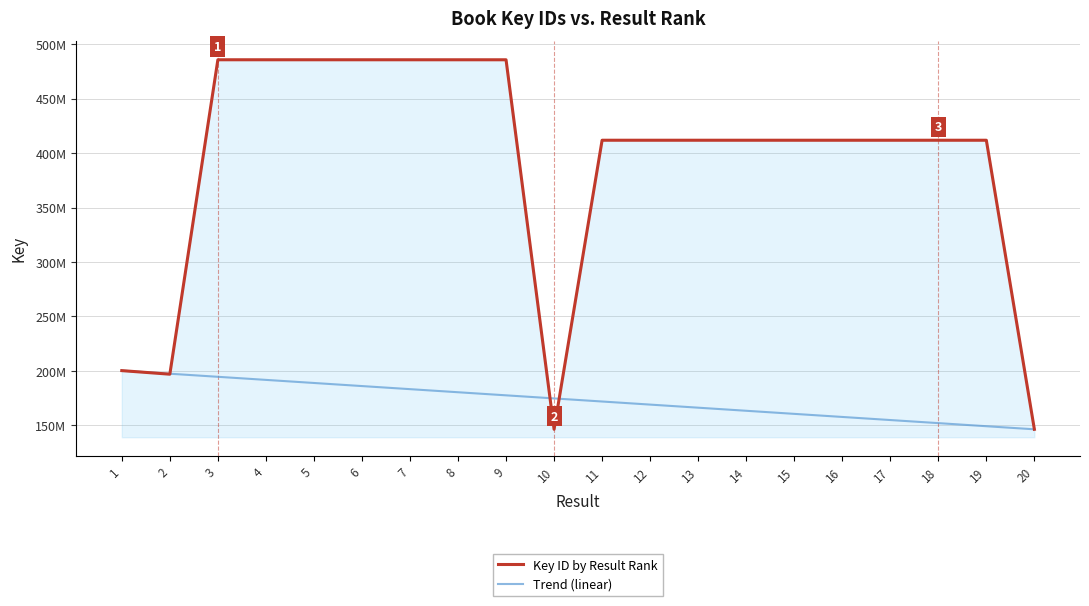

List the series in order of their overall mean, highest first.

Key ID by Result Rank, Trend (linear)